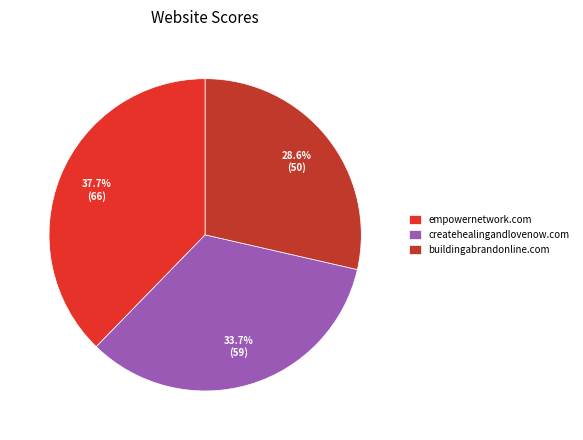

Is it true that buildingabrandonline.com is 18% of the pie?

False